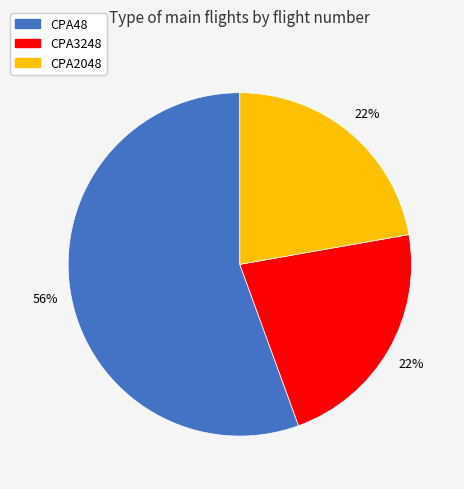

Does any single category account for the majority?

Yes